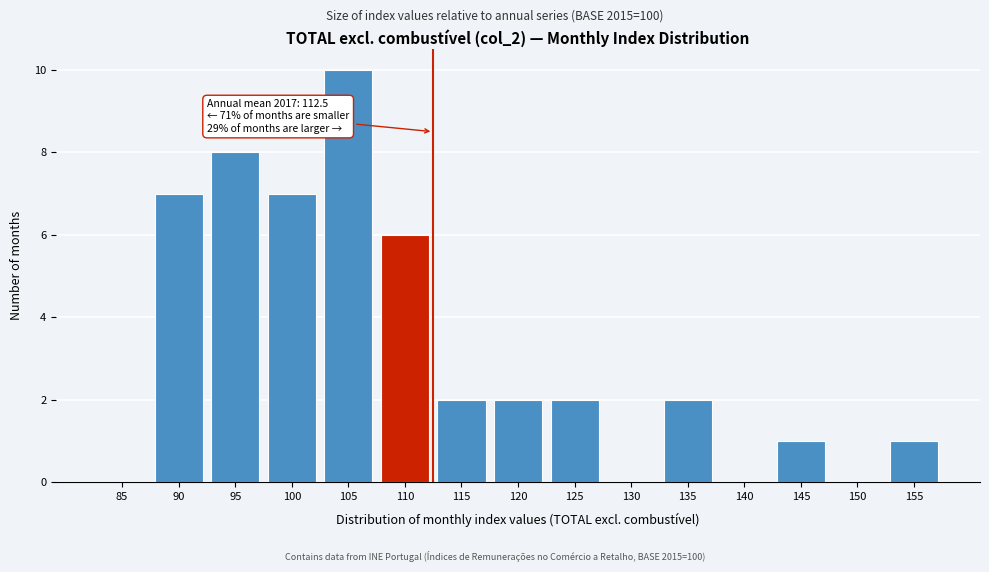

Reading left to right, what are all the values shown in this chart?

85=0	90=7	95=8	100=7	105=10	110=6	115=2	120=2	125=2	130=0	135=2	140=0	145=1	150=0	155=1